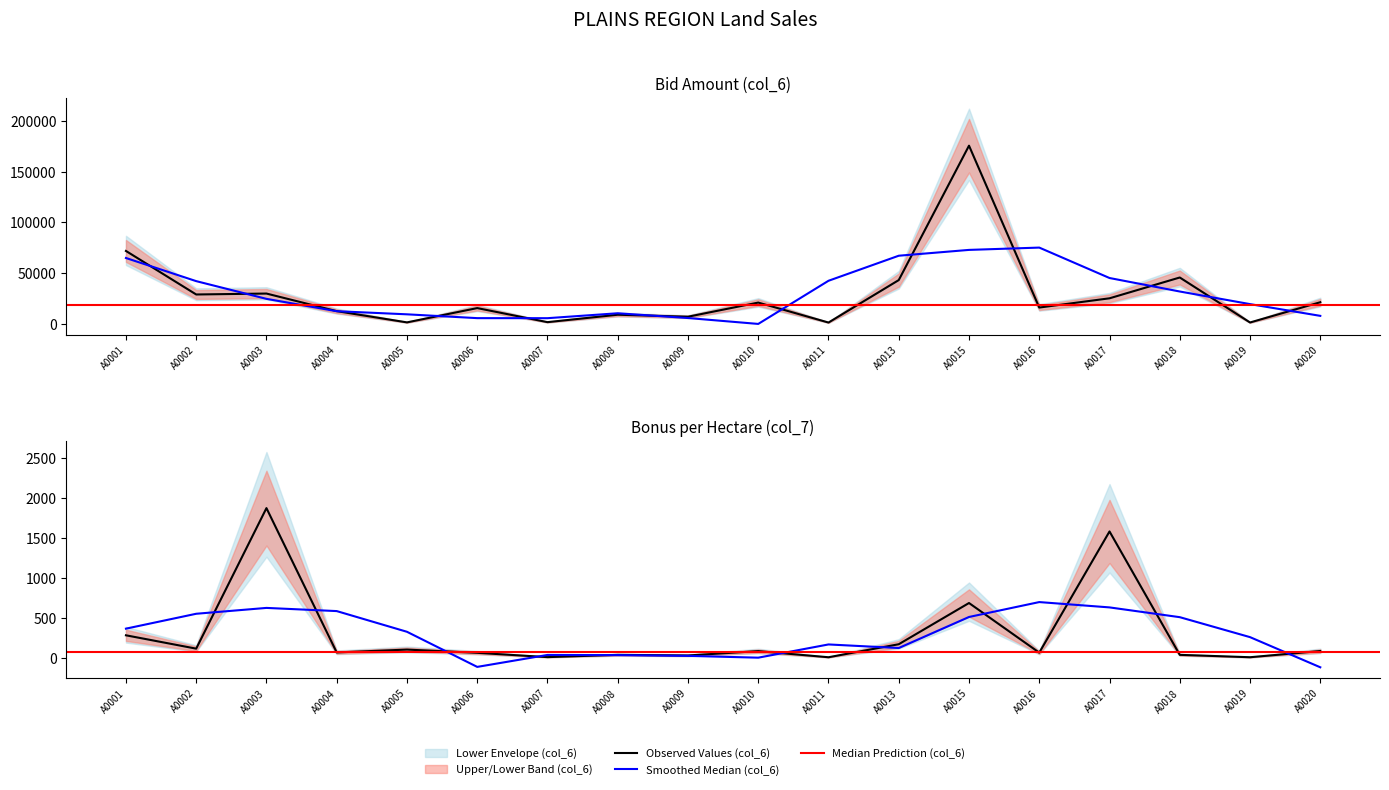

Is the value of col_7 at A0003 greater than the value of col_6 at A0020?

No